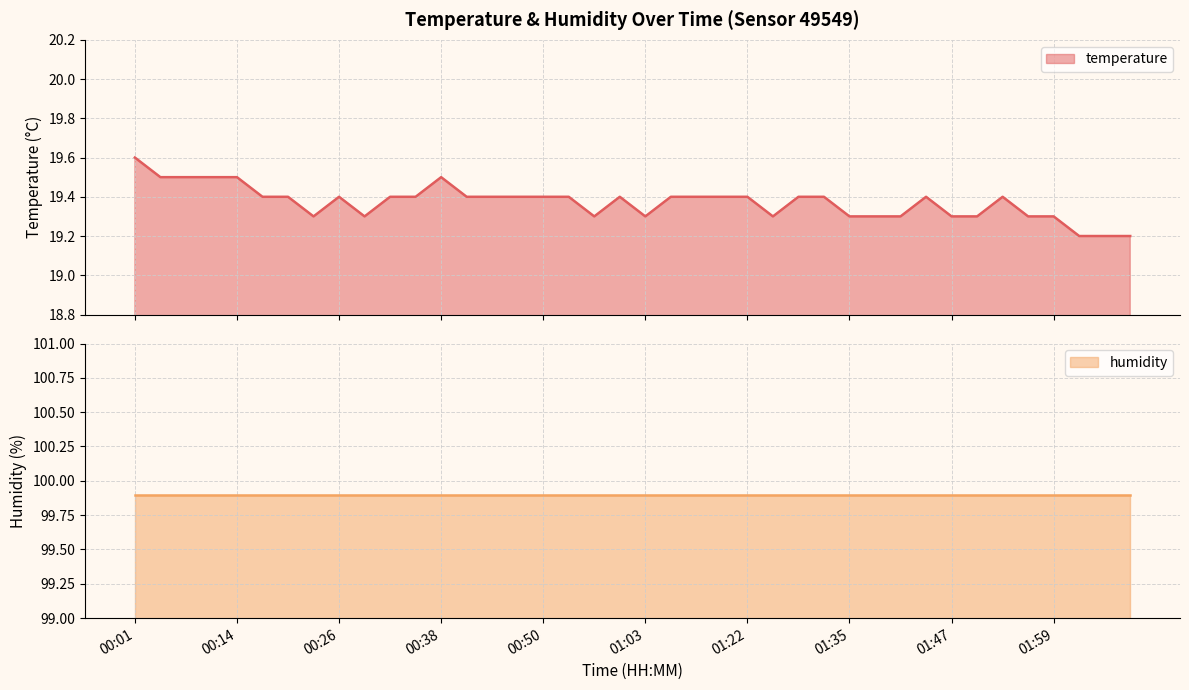

Approximately how many times larger is the value at 01:13 compared to 02:09?

1.0